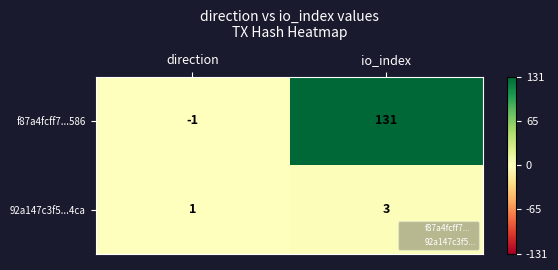

Reading left to right, extract all data points from this chart.

f87a4fcff7...586: -1	131
92a147c3f5...4ca: 1	3